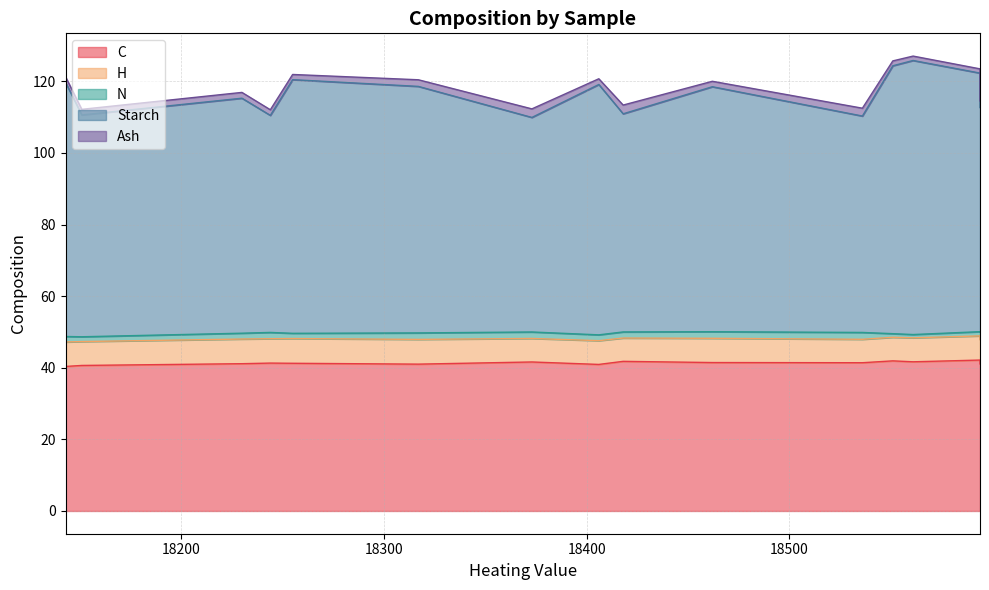

Rank the series at B3 from highest to lowest value.

Starch, C, H, Ash, N